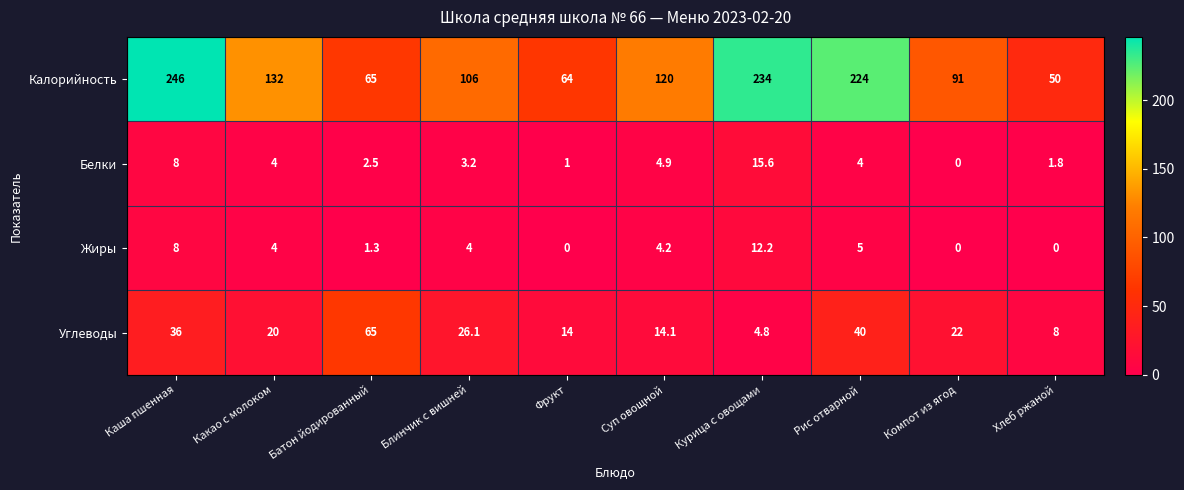

Is it true that Углеводы equals 36.0 at Каша пшенная?

True